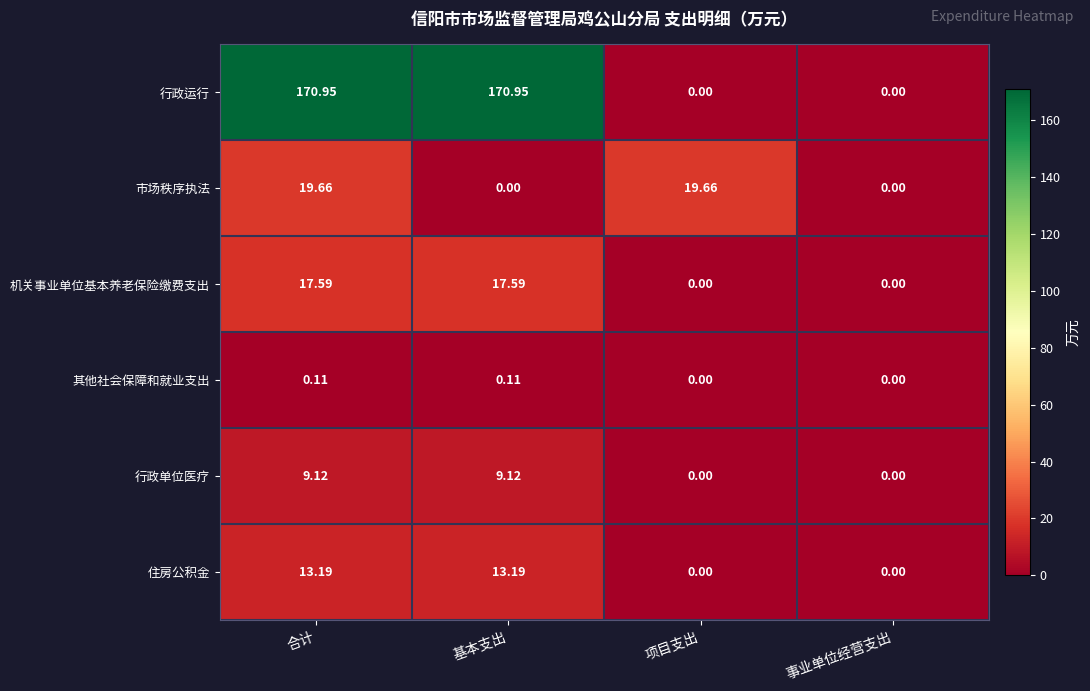

At 合计, list the series in order from smallest to largest.

其他社会保障和就业支出, 行政单位医疗, 住房公积金, 机关事业单位基本养老保险缴费支出, 市场秩序执法, 行政运行